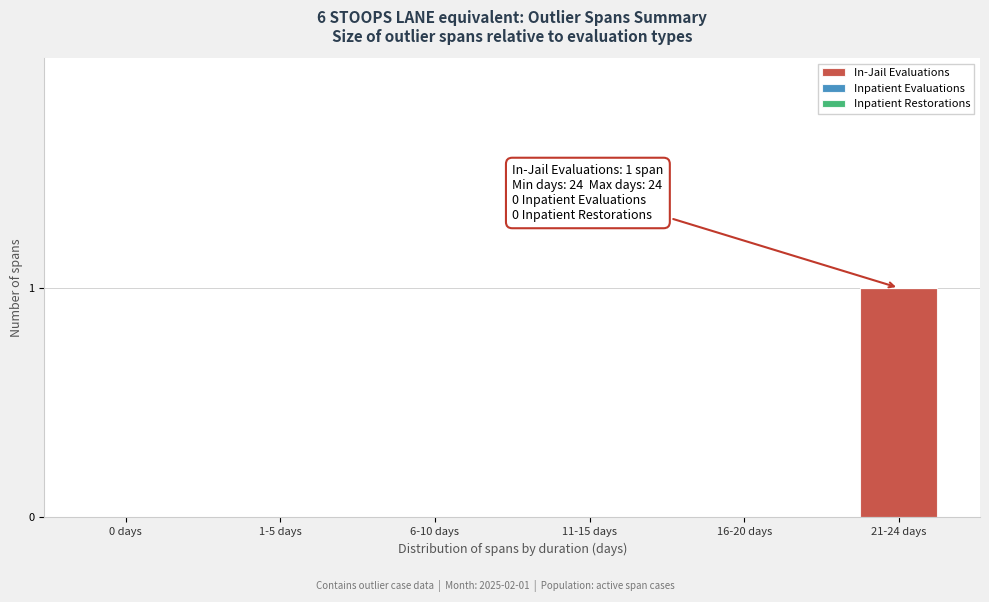

Reading right to left, list all the values displayed in this chart.

21-24 days=1	16-20 days=0	11-15 days=0	6-10 days=0	1-5 days=0	0 days=0